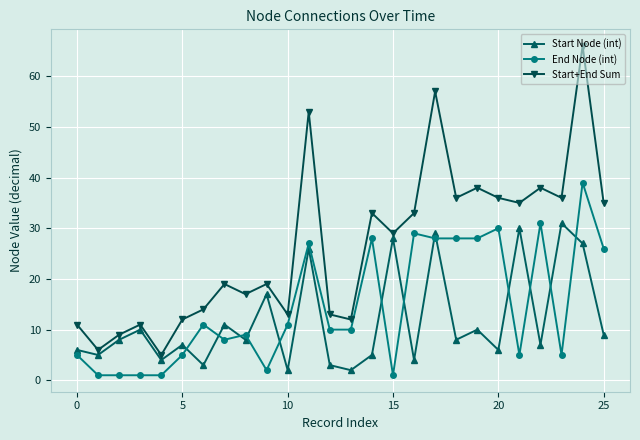

True or false: Start+End Sum and Start Node (int) intersect in this chart.

False